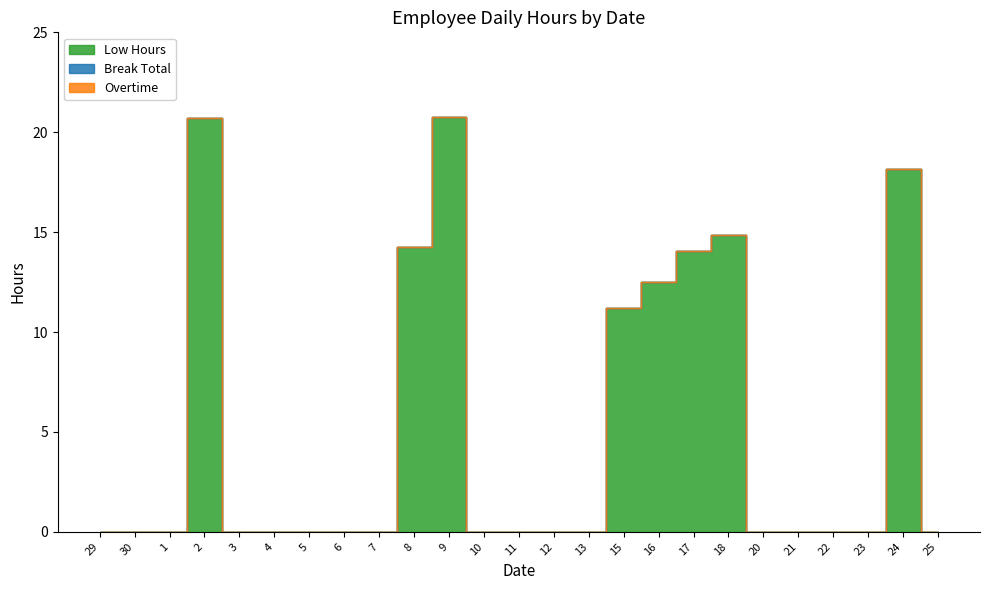

At which label does Break Total reach its minimum?

29